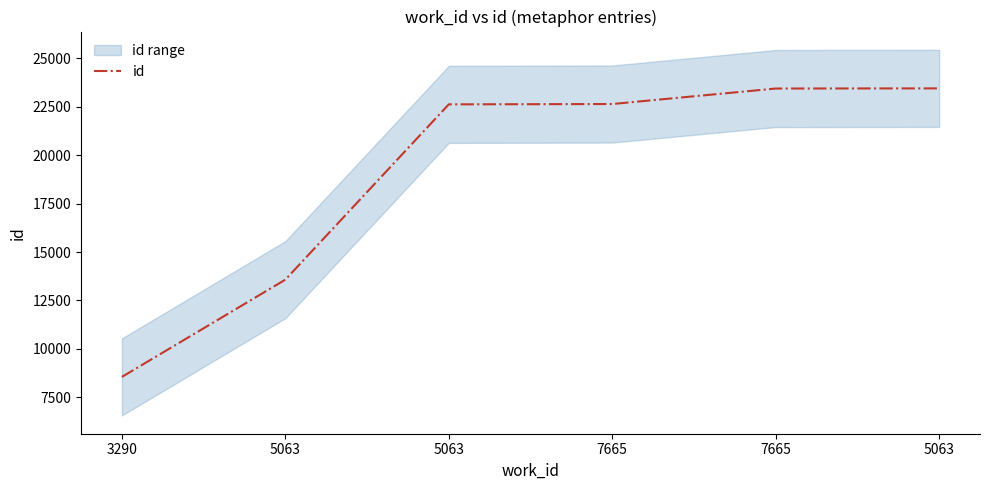

What is the minimum value shown in the chart?

8555